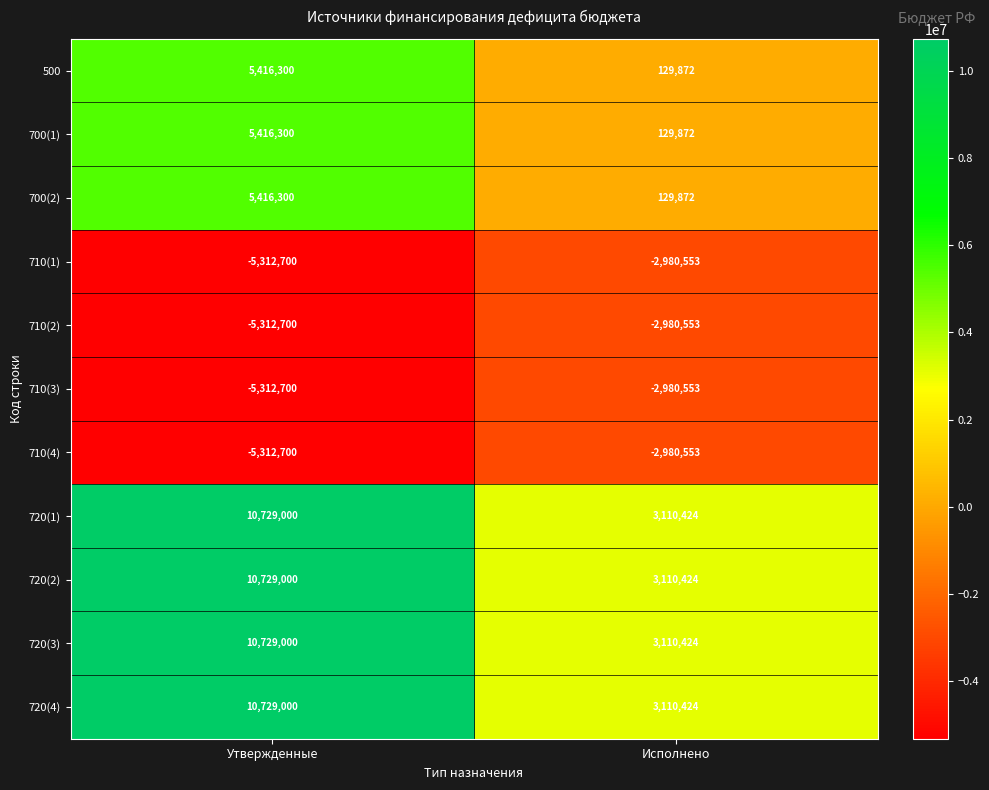

What is the greatest value displayed?

10729000